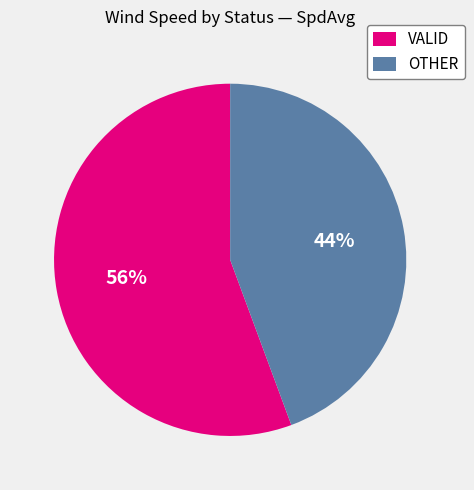

To the nearest percent, what is the combined percentage of VALID and OTHER?

100%